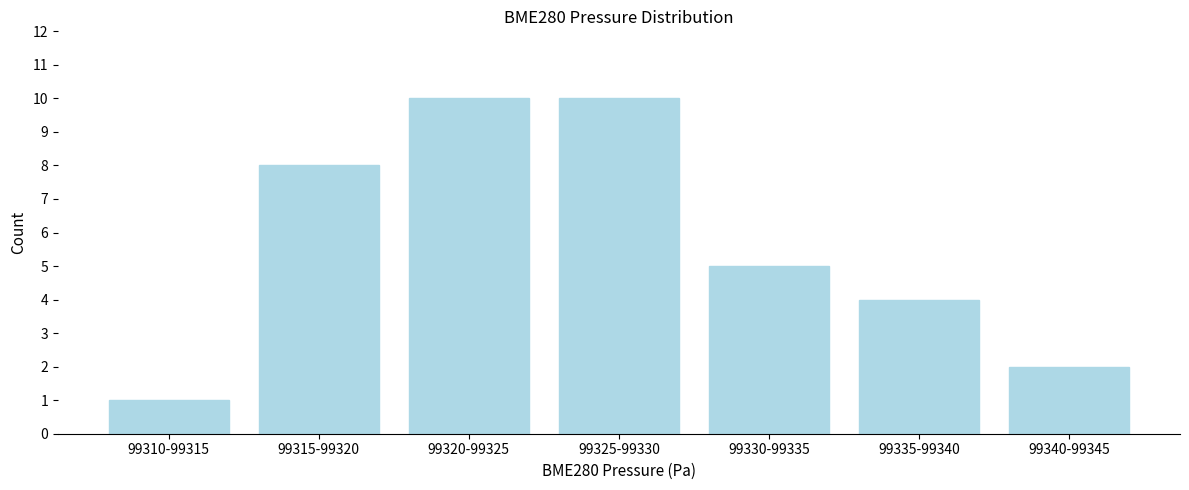

Reading left to right, transcribe all the data shown in this chart.

1	8	10	10	5	4	2